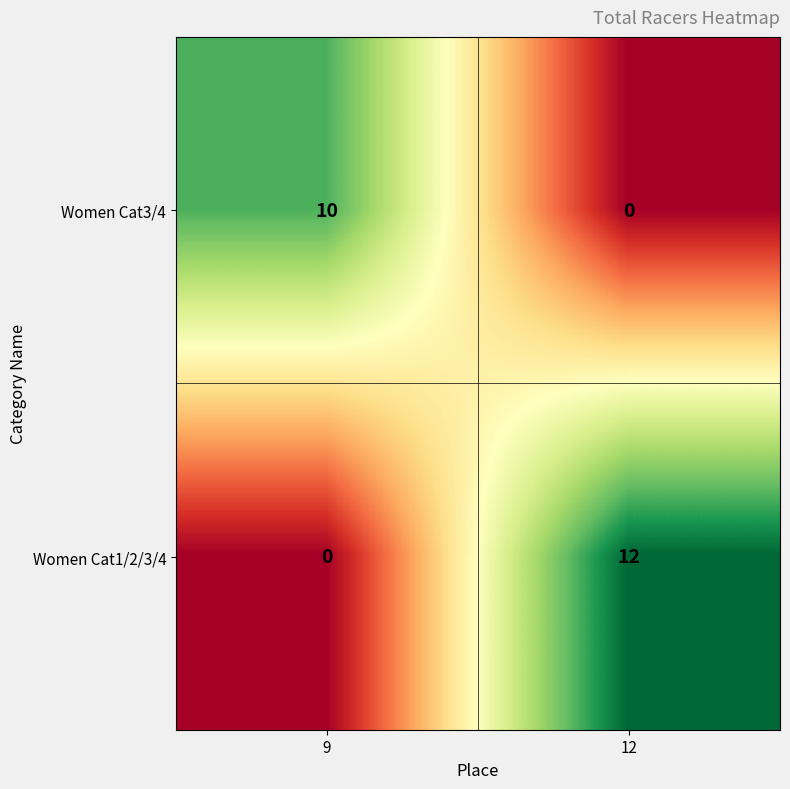

What is the maximum value shown in the chart?

12